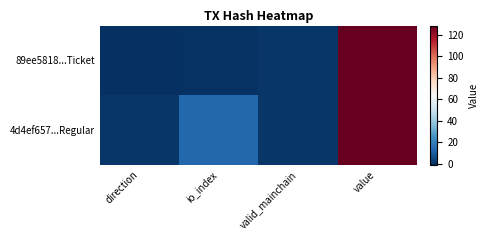

Rank the series by their maximum value, from highest to lowest.

89ee5818...Ticket, 4d4ef657...Regular